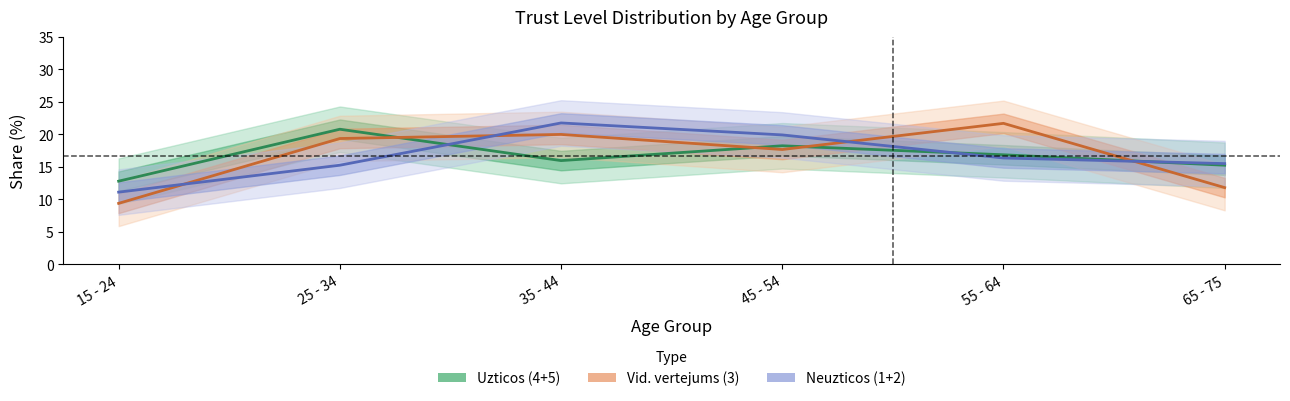

What is the sum of all Neuzticos (1+2) values?

100.0